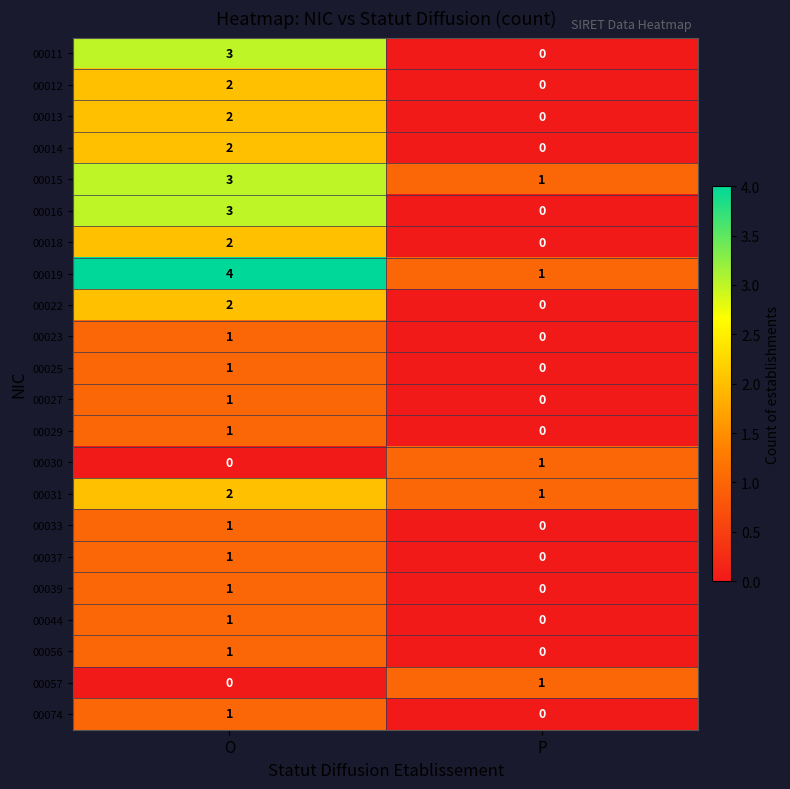

Rank the categories by 00013 value from highest to lowest.

O, P